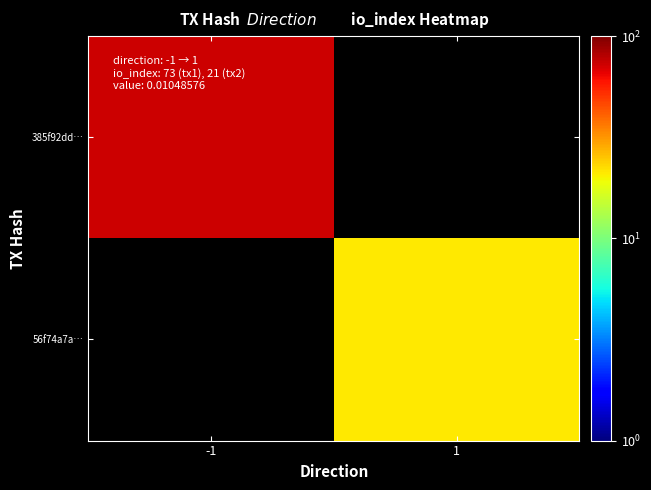

List the series in order of their peak value, highest first.

385f92dd…, 56f74a7a…